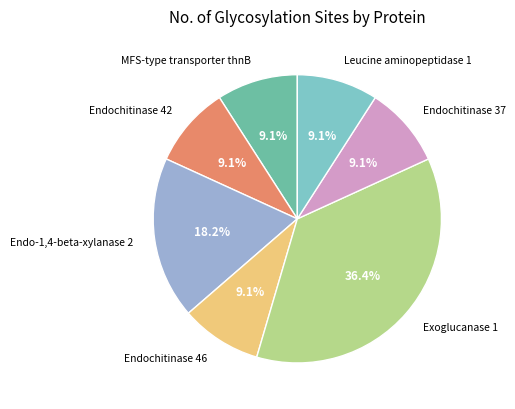

What is the total percentage of Exoglucanase 1 and Endochitinase 46?

45.5%